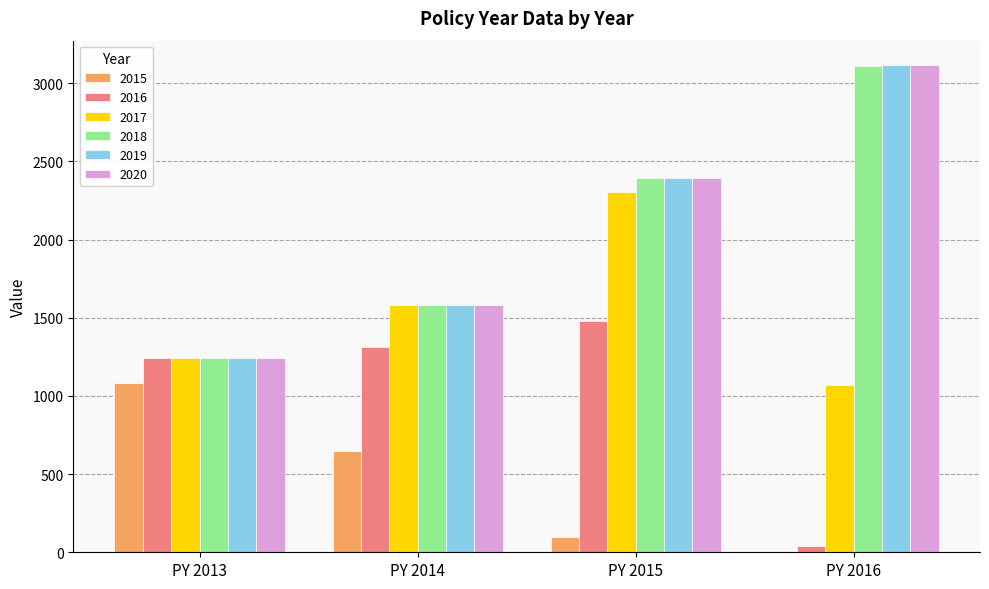

True or false: 2019 has a value of 1240.0 at PY 2013.

True